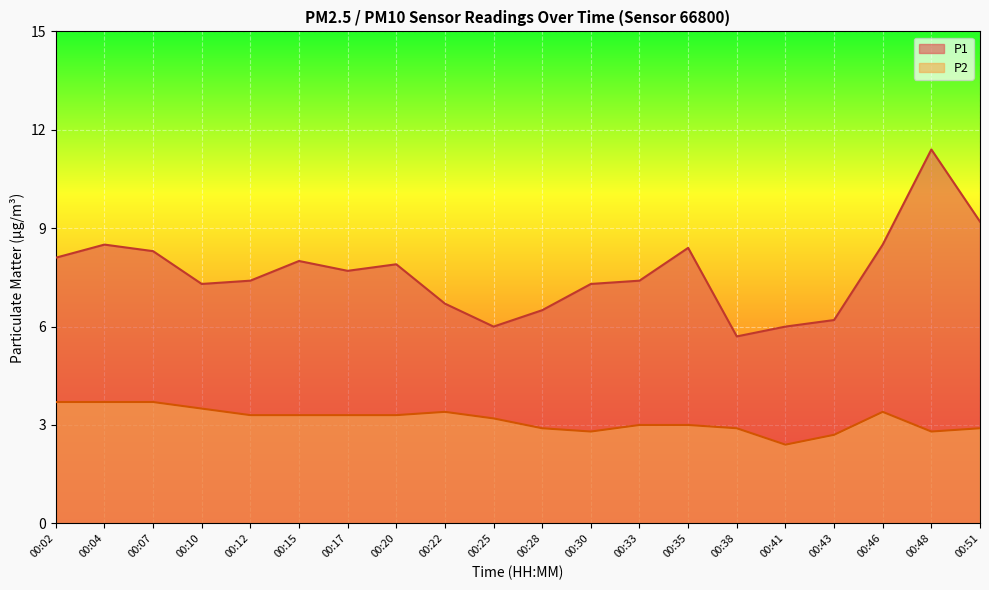

What are all the series names shown in the legend?

P1, P2